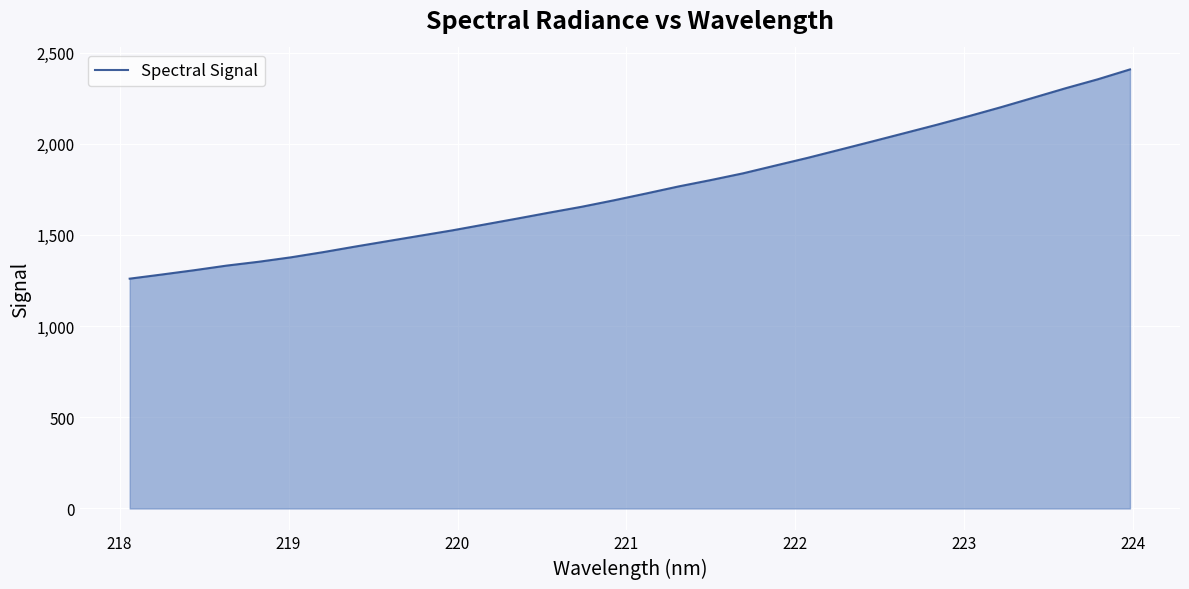

What is the minimum value shown in the chart?

1260.4